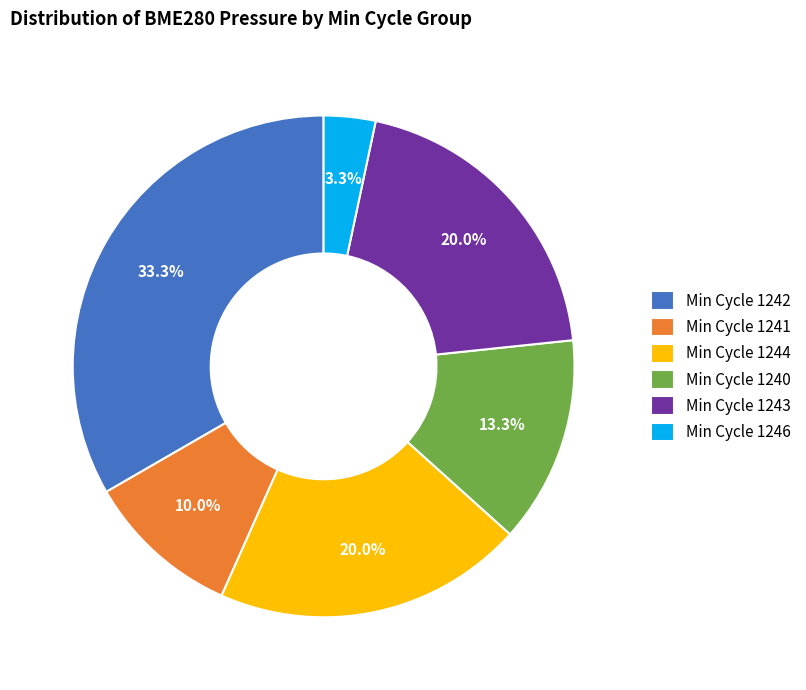

Which slice is the smallest?

Min Cycle 1246